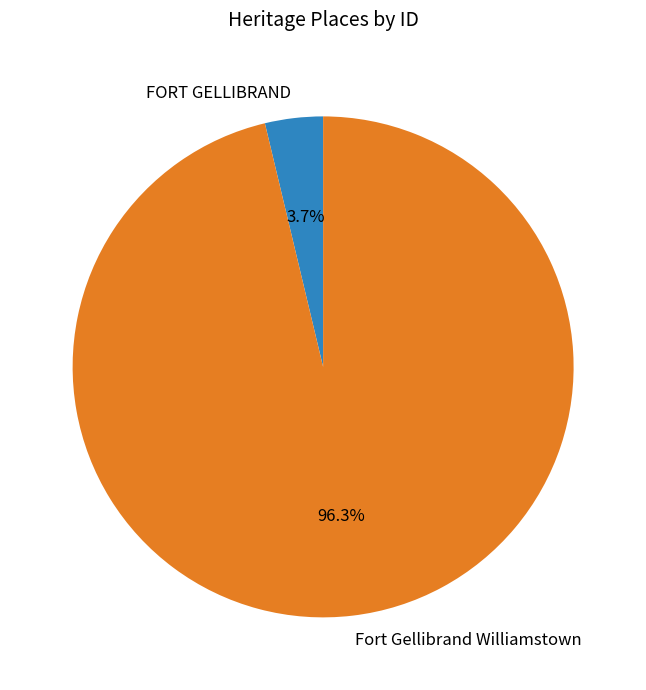

Do Fort Gellibrand Williamstown and FORT GELLIBRAND together represent more than half of the pie?

Yes